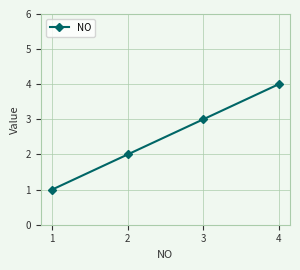

How many categories are shown in the chart?

4